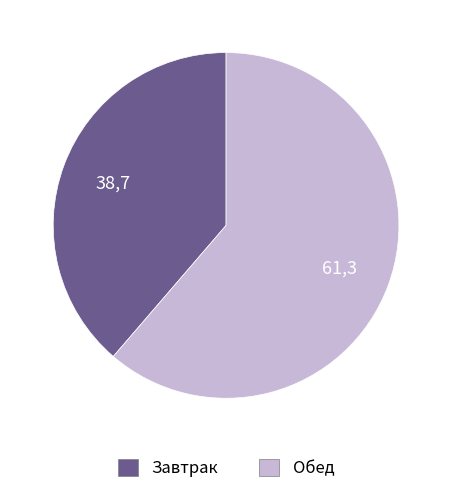

True or false: Обед accounts for 61% of the total.

True